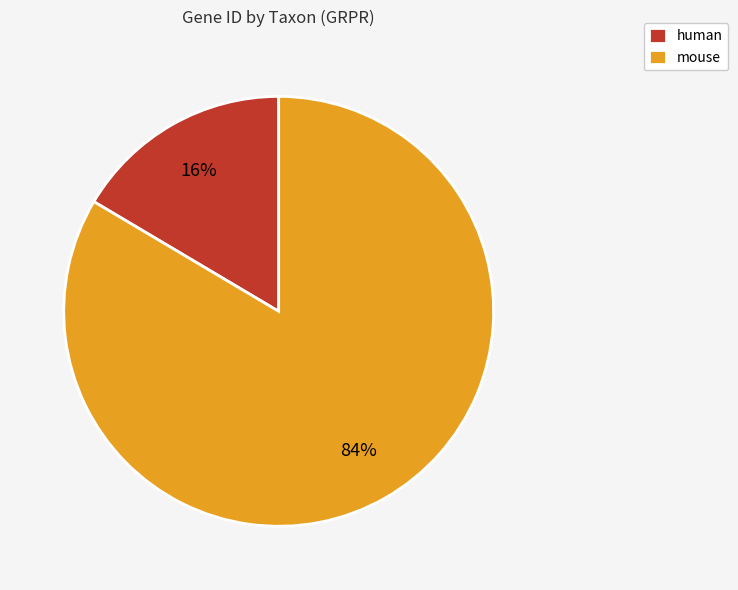

True or false: mouse accounts for 84% of the total.

True